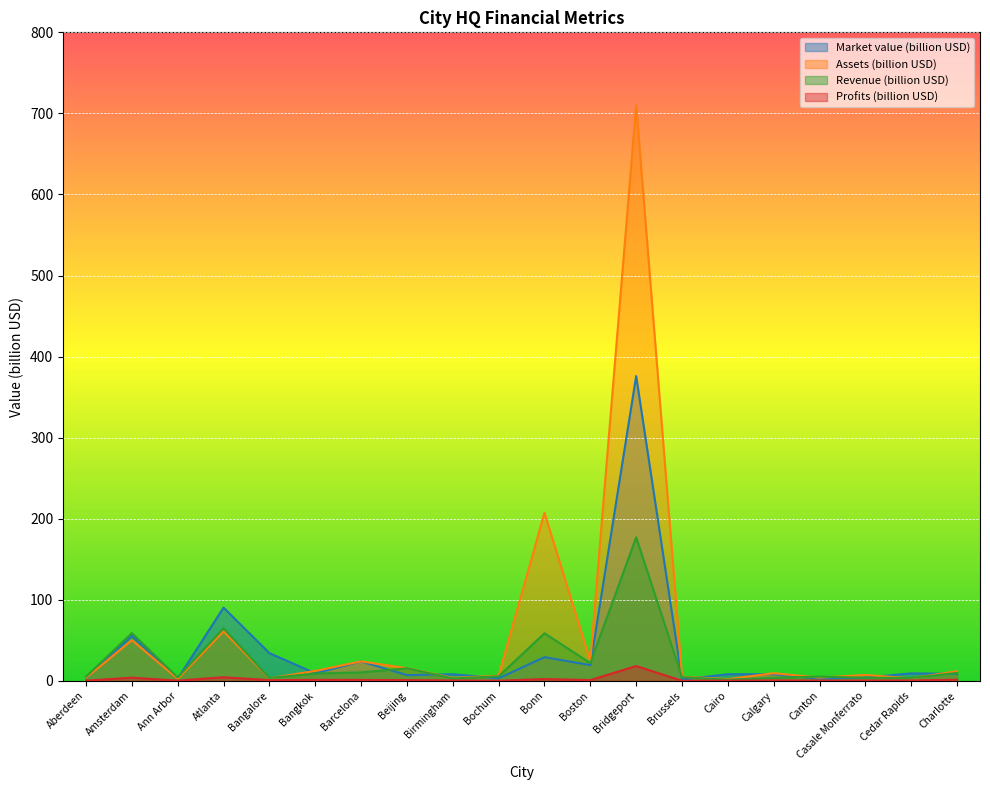

In Revenue (billion USD), how many points are higher than both neighbors (excluding endpoints)?

6